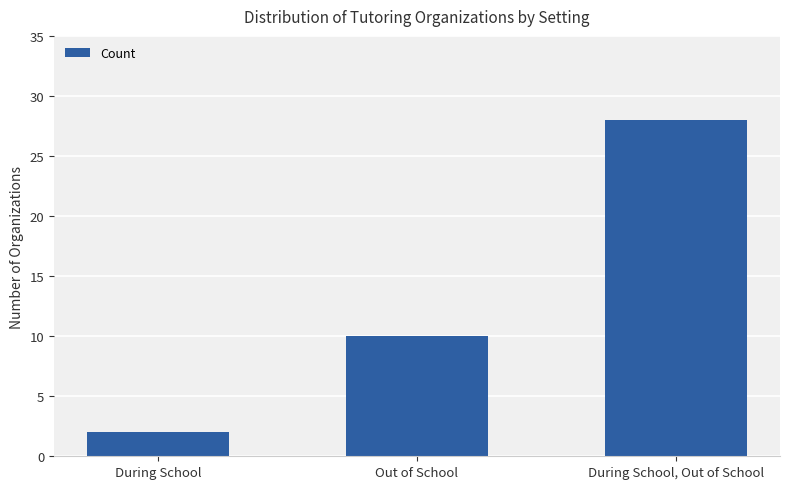

The chart shows a value of 7 at Out of School. True or false?

False